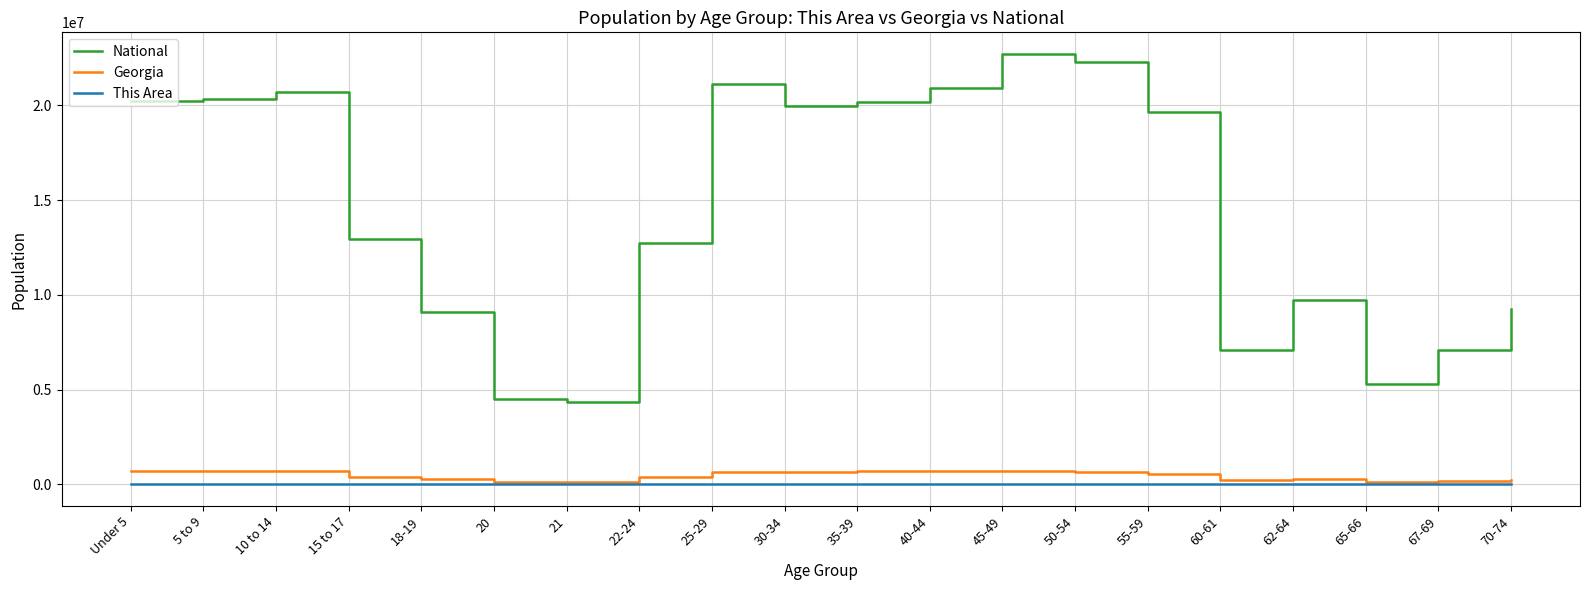

True or false: This Area and National cross at least once.

False